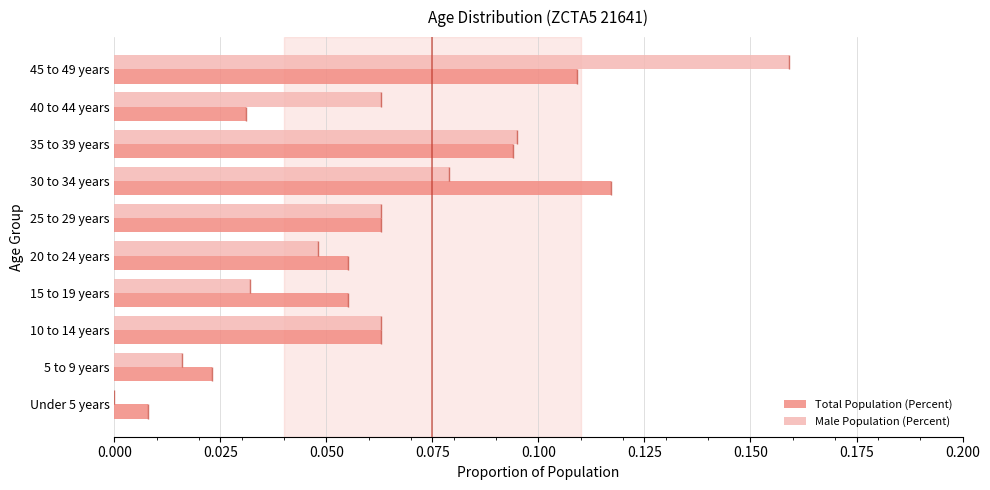

Which series has the largest range (max minus min)?

Male Population (Percent)